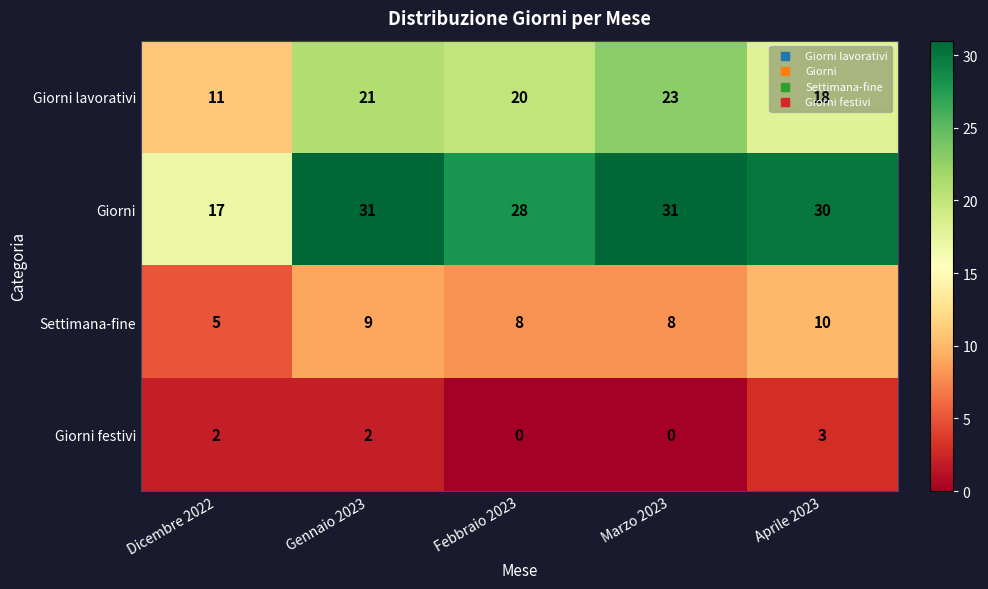

The value of Giorni lavorativi at Marzo 2023 is 7. True or false?

False